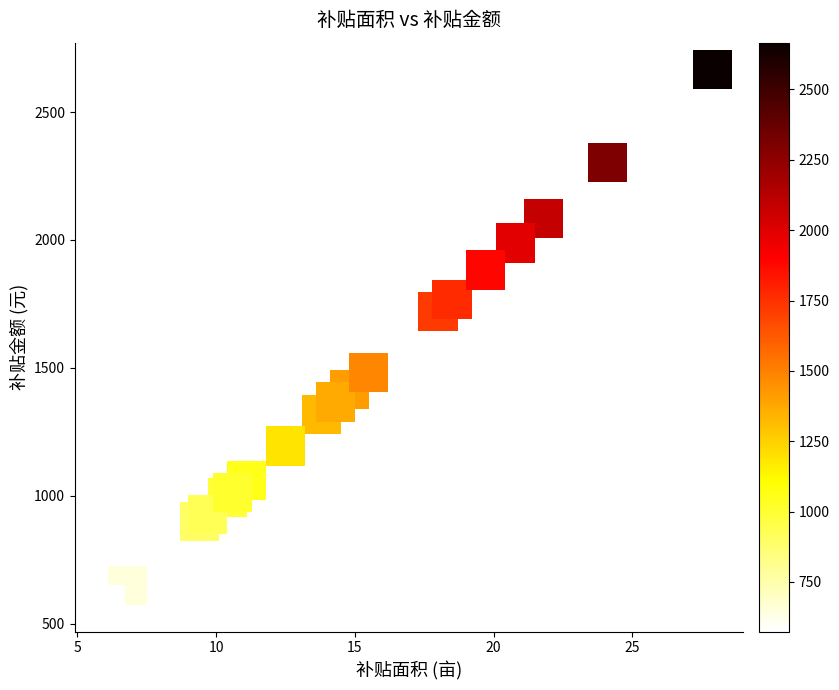

What Y value in the scatter plot is closest to 1619?

1720.2